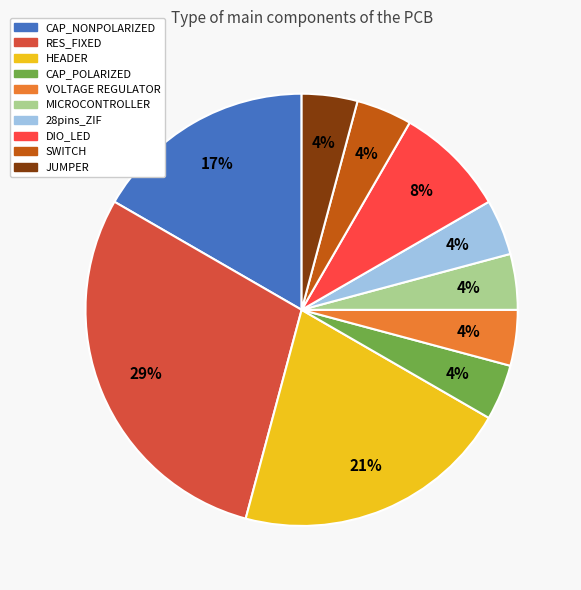

What percentage is the DIO_LED slice, to the nearest percent?

8%